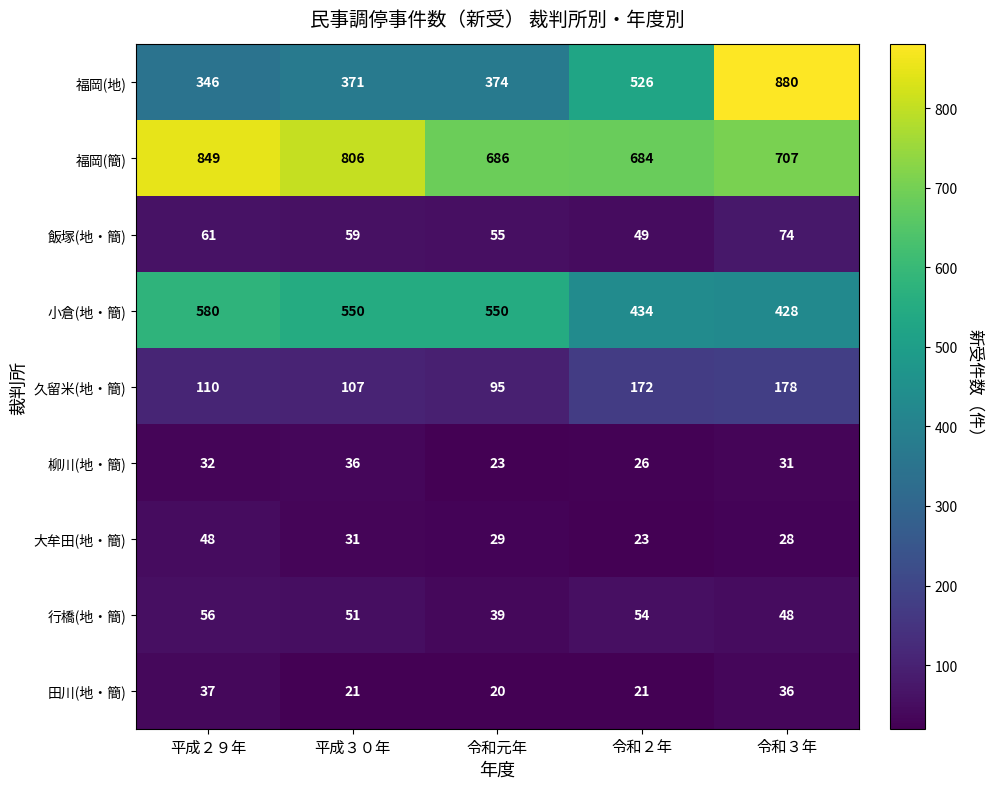

Which series has the widest spread of values?

福岡(地)